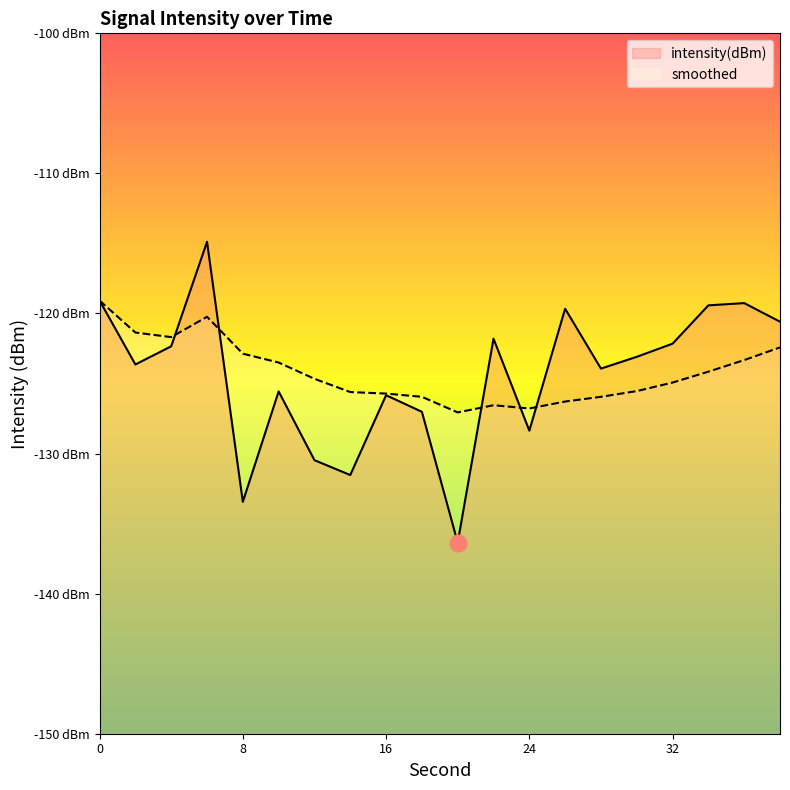

How many times do intensity(dBm) and smoothed cross each other?

5